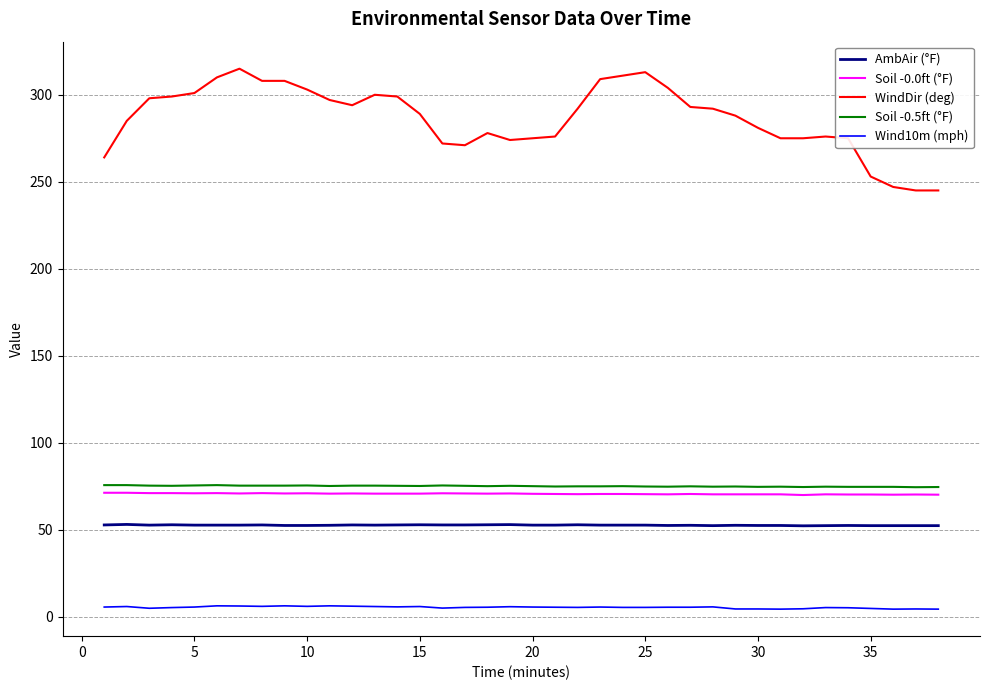

What is the difference between the maximum and minimum values in the Soil -0.5ft (°F) series?

1.2